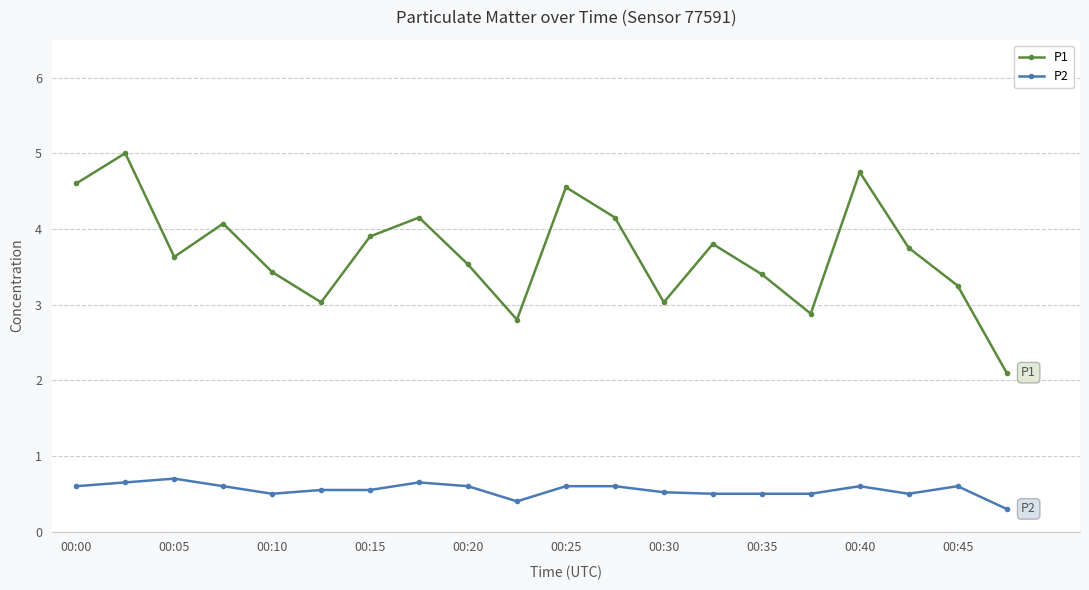

Which series has the widest spread of values?

P1